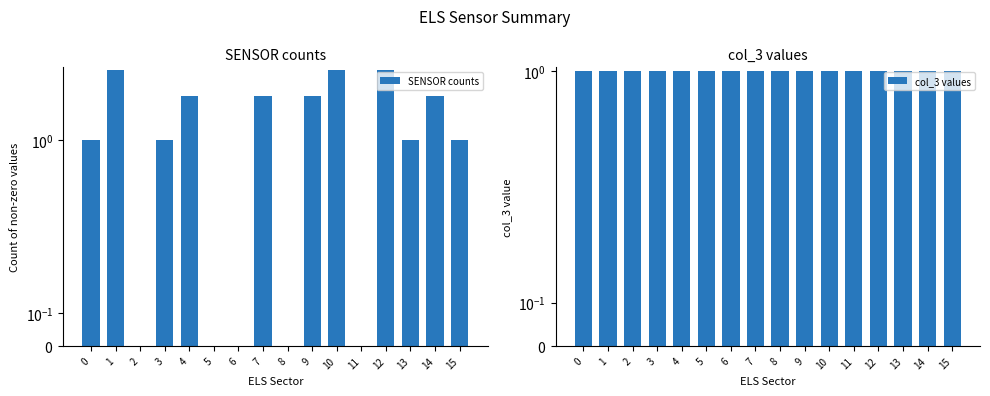

What is the difference between the maximum and second lowest values in the SENSOR counts series?

3